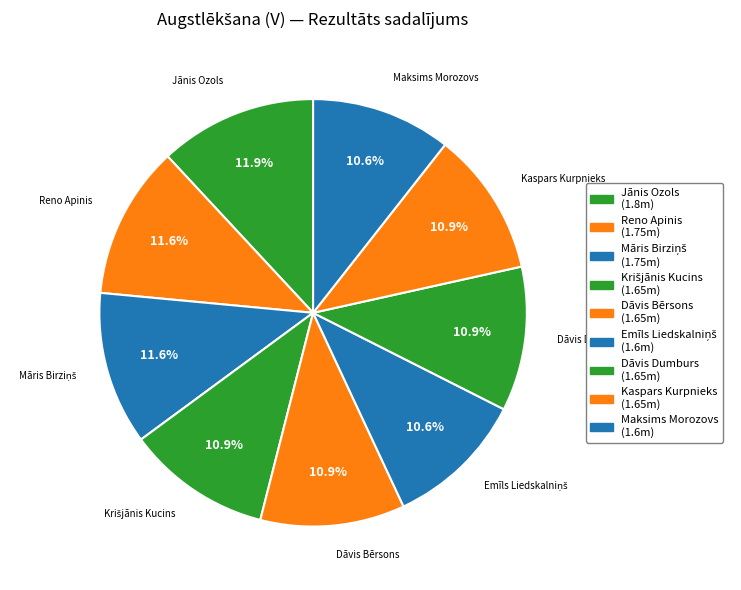

Rank the categories by value from lowest to highest.

Emīls Liedskalniņš, Maksims Morozovs, Krišjānis Kucins, Dāvis Bērsons, Dāvis Dumburs, Kaspars Kurpnieks, Reno Apinis, Māris Birziņš, Jānis Ozols